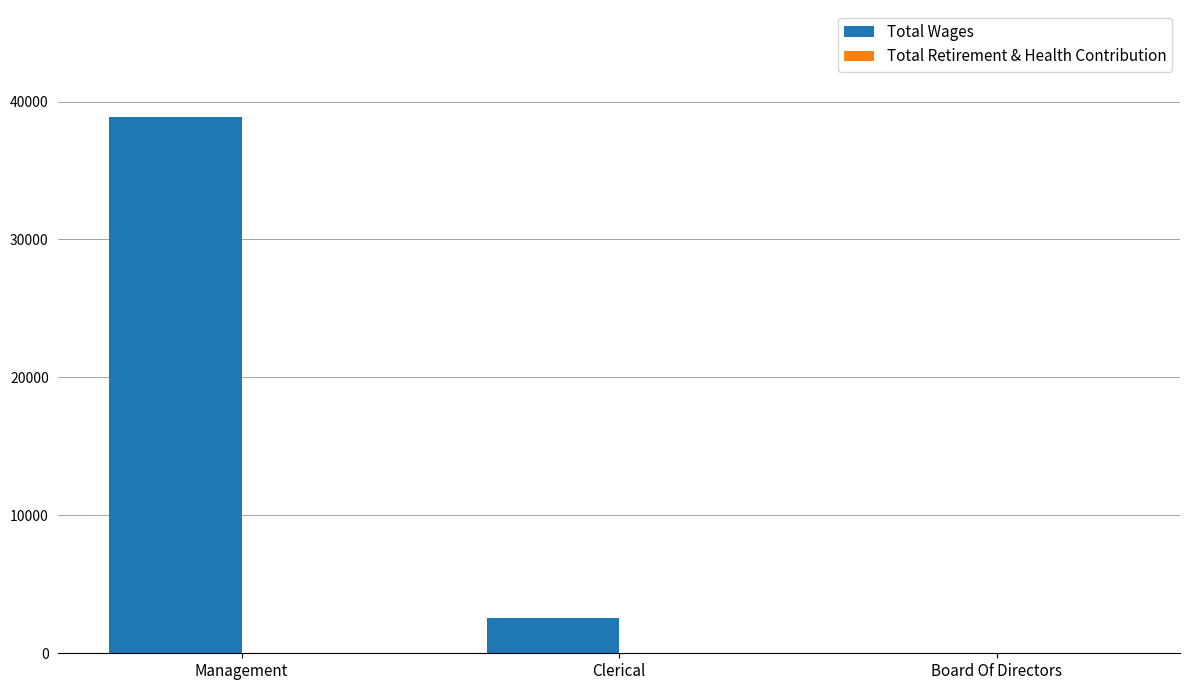

What is the maximum value shown in the chart?

38864